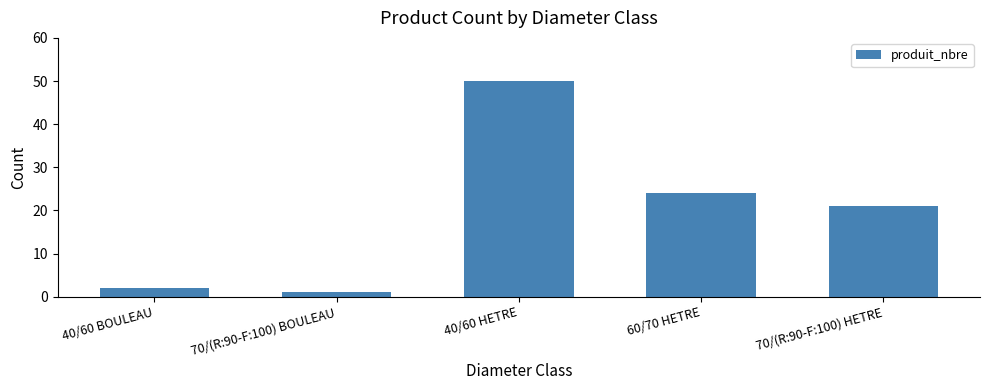

What position from the right is 60/70 HETRE?

2